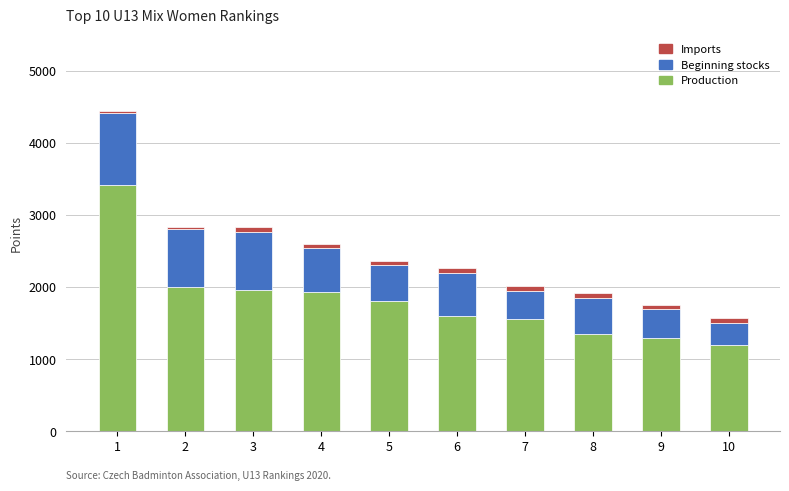

What is the maximum value for Production?

3412